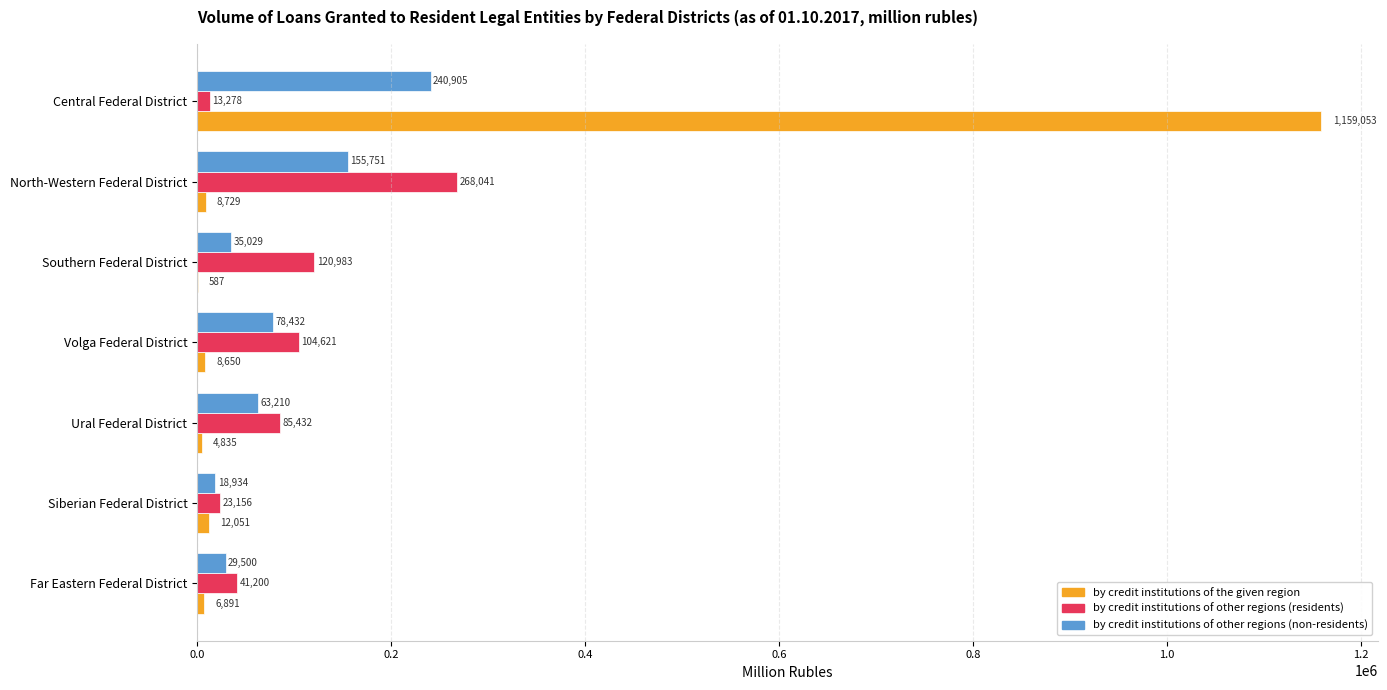

Which series has the largest total across all categories?

by credit institutions of the given region